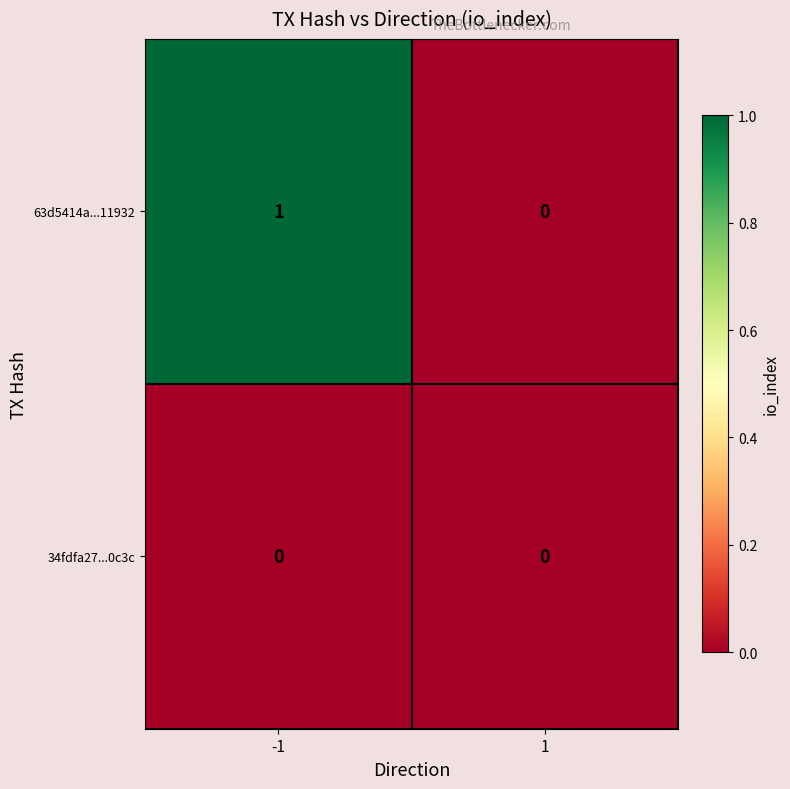

List the series in order of their overall mean, highest first.

63d5414a...11932, 34fdfa27...0c3c